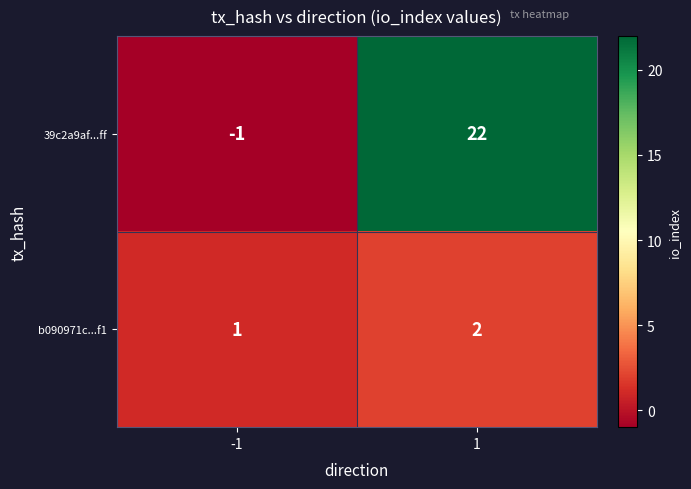

What is the spread (max minus min) of values at -1?

2